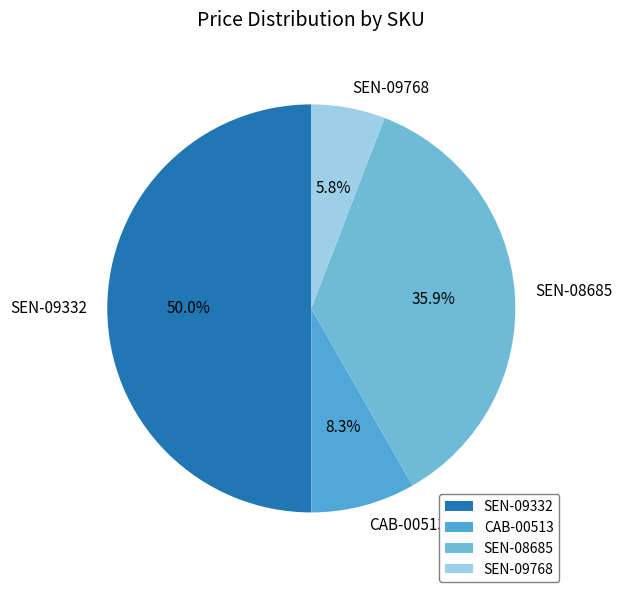

To the nearest percent, what portion does SEN-08685 represent?

36%